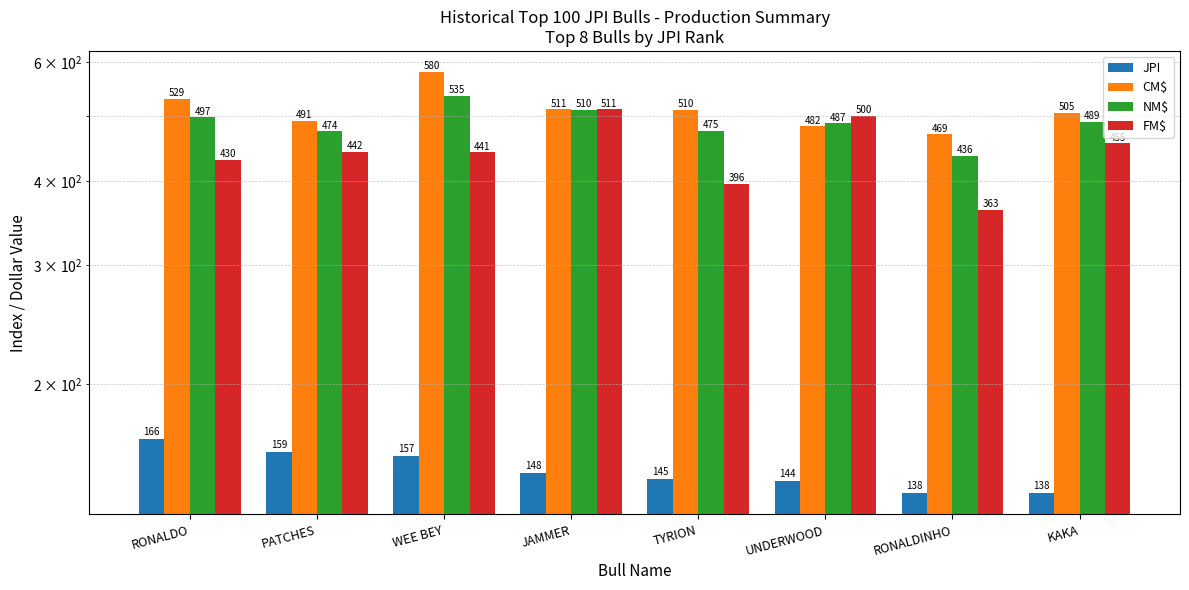

Where is JPI nearest to the value 152?

JAMMER